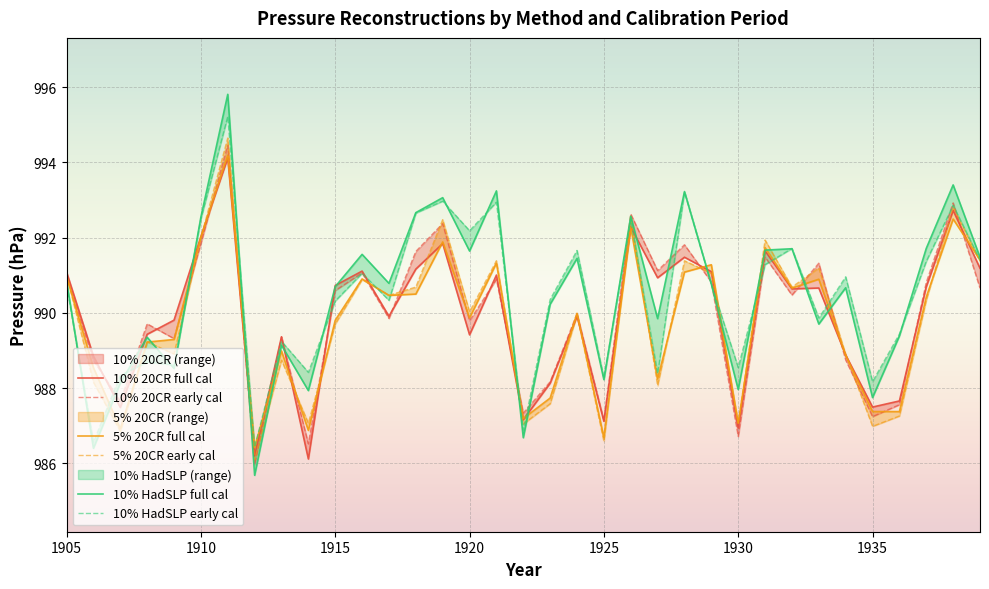

Reading left to right, what are all the values shown in this chart?

10% 20CR full cal: 991.1	988.9	987.5	989.4	989.8	992.0	994.1	986.2	989.4	986.1	990.7	991.1	989.9	991.2	991.8	989.4	991.0	987.2	988.1	989.9	987.1	992.3	990.9	991.5	991.1	986.9	991.6	990.6	990.7	988.9	987.5	987.7	990.7	992.7	991.2
10% 20CR early cal: 991.0	988.7	987.6	989.7	989.3	991.8	994.5	986.0	989.4	986.5	990.6	991.1	989.9	991.6	992.4	989.8	990.9	987.3	988.2	990.0	987.1	992.6	991.1	991.8	990.8	986.7	991.5	990.5	991.3	988.7	987.2	987.6	990.8	992.9	990.7
5% 20CR full cal: 991.0	988.5	986.9	989.2	989.3	992.0	994.2	986.4	989.0	986.9	989.8	990.9	990.5	990.5	991.9	989.9	991.3	987.2	987.7	990.0	986.7	992.3	988.2	991.1	991.3	987.1	991.7	990.7	990.9	988.9	987.4	987.4	990.4	992.5	991.4
5% 20CR early cal: 991.0	988.2	986.9	989.2	988.9	992.0	994.6	986.1	988.7	987.1	989.7	990.9	990.5	990.7	992.5	990.0	991.4	987.0	987.6	989.9	986.6	992.6	988.1	991.4	991.0	987.1	991.9	990.7	991.2	988.9	987.0	987.3	990.3	992.8	991.4
10% HadSLP full cal: 990.8	986.4	988.1	989.4	988.5	992.5	995.8	985.7	989.1	987.9	990.7	991.6	990.8	992.7	993.1	991.6	993.2	986.7	990.2	991.4	988.2	992.6	989.8	993.2	990.8	988.0	991.7	991.7	989.7	990.7	987.7	989.4	991.7	993.4	991.5
10% HadSLP early cal: 990.7	986.6	988.3	988.7	988.6	992.5	995.2	986.4	989.2	988.4	990.3	991.1	990.3	992.7	993.0	992.2	992.9	986.9	990.4	991.7	988.3	992.5	988.4	993.2	990.8	988.5	991.3	991.7	989.9	991.0	988.2	989.4	991.4	992.9	991.4